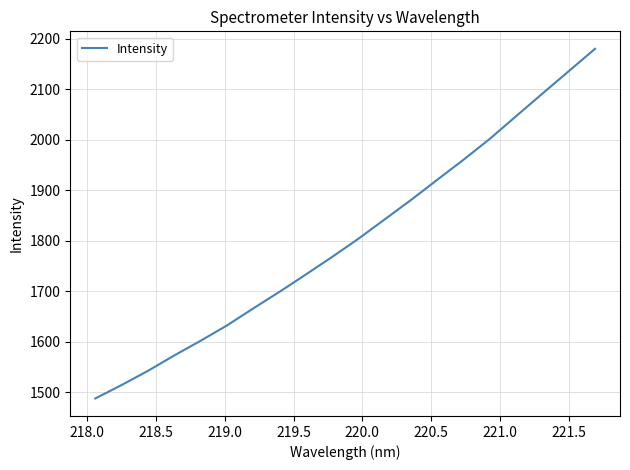

True or false: the data has more than 0 interior local peaks.

False